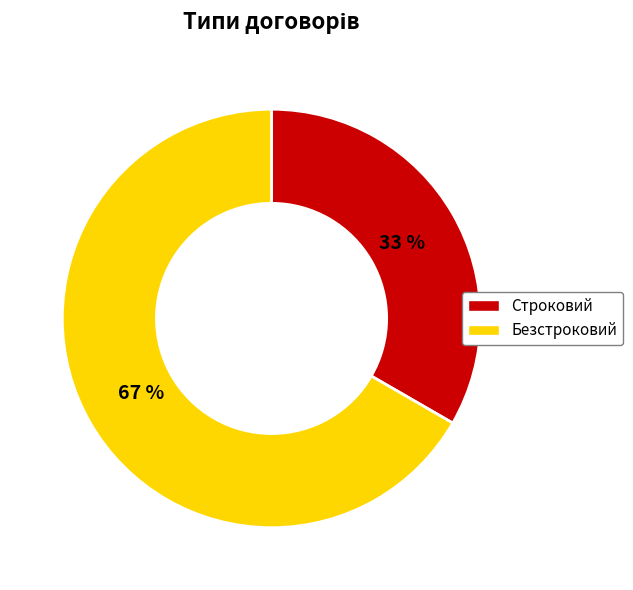

How many segments does this pie chart have?

2